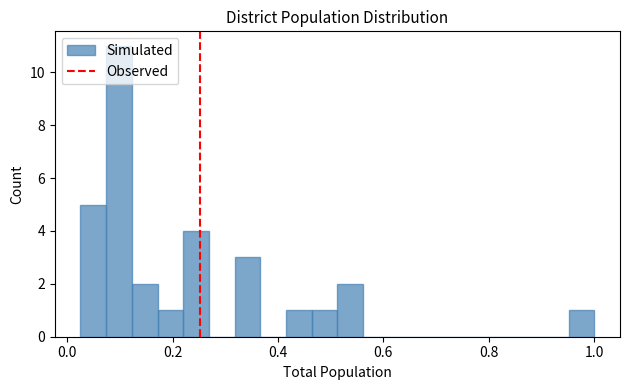

Read against the x-axis, roughly where is the centre of the tallest bar?

0.10